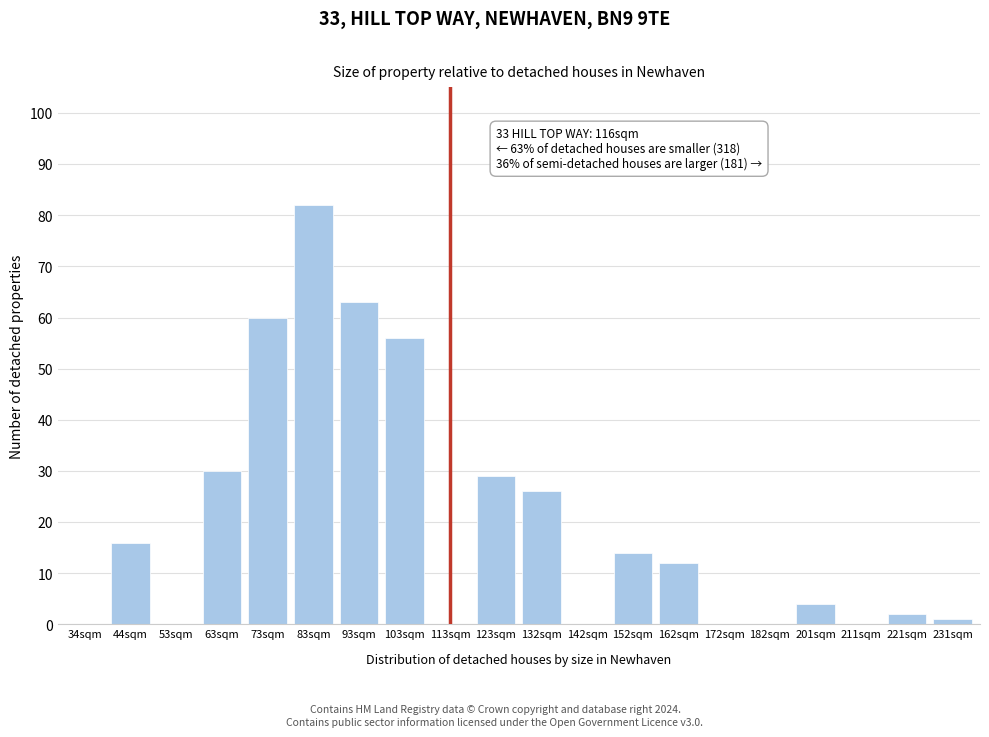

Reading right to left, what are all the values shown in this chart?

231sqm=1	221sqm=2	211sqm=0	201sqm=4	182sqm=0	172sqm=0	162sqm=12	152sqm=14	142sqm=0	132sqm=26	123sqm=29	113sqm=0	103sqm=56	93sqm=63	83sqm=82	73sqm=60	63sqm=30	53sqm=0	44sqm=16	34sqm=0